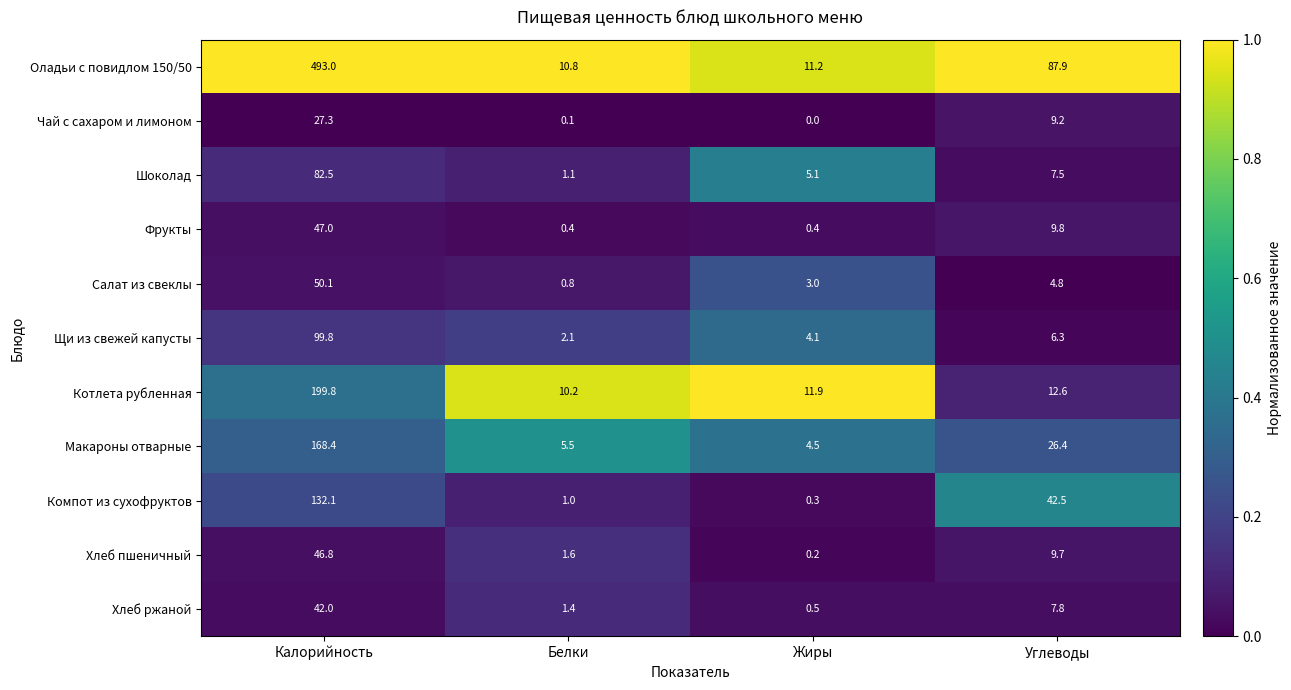

At which category does the chart reach its peak across all series?

Калорийность